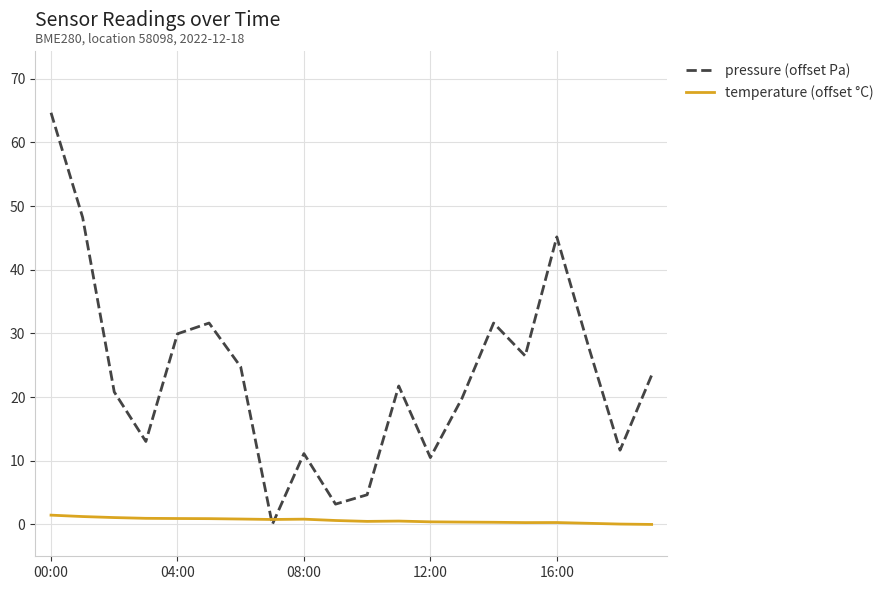

List the series in order of their peak value, highest first.

pressure (offset Pa), temperature (offset °C)